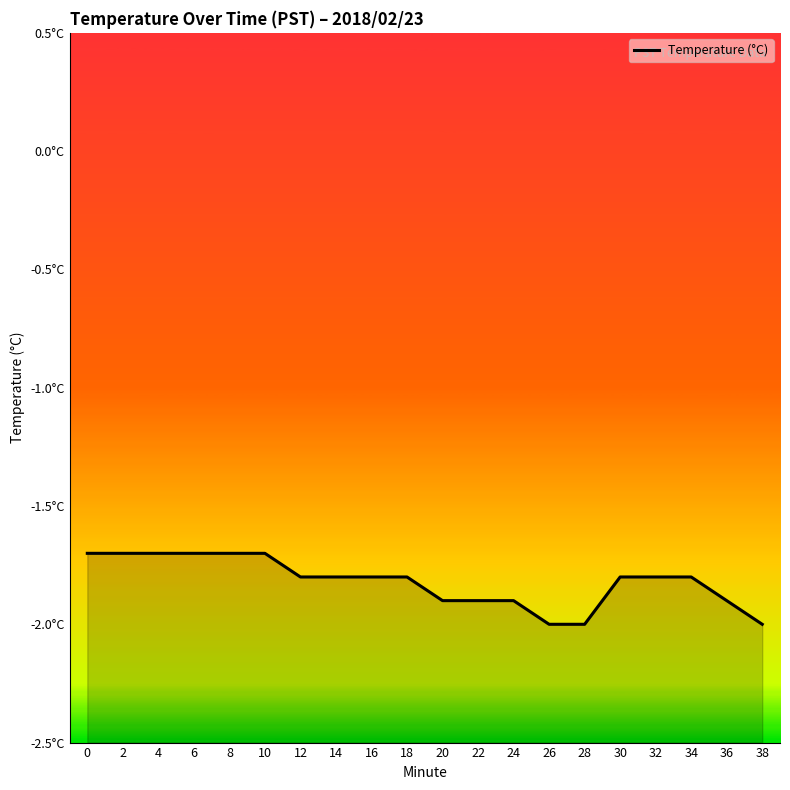

What is the sum of the values at 20 and 24?

-3.8